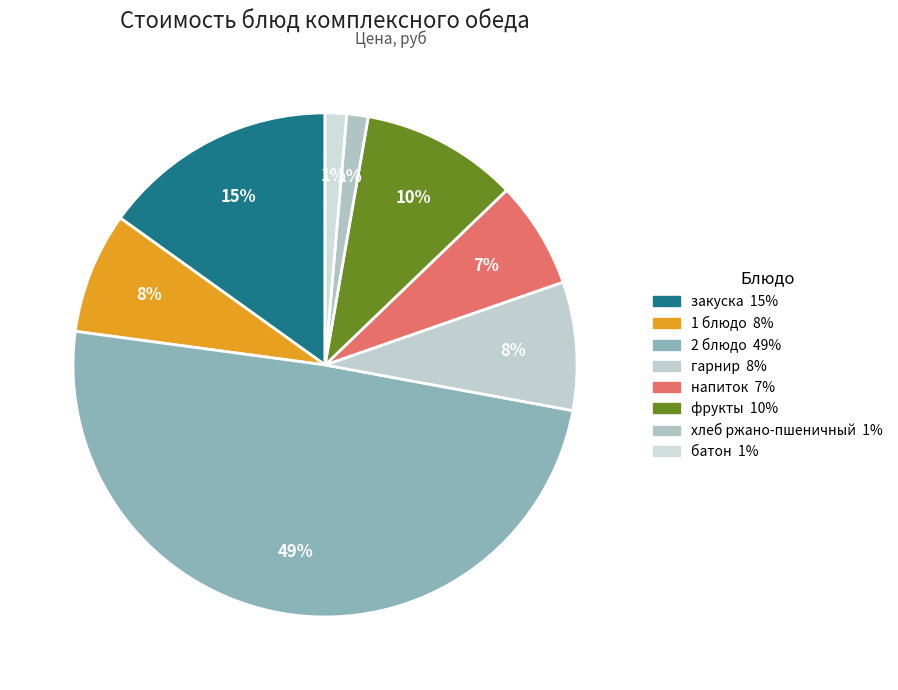

Rank the categories by value from lowest to highest.

хлеб ржано-пшеничный, батон, напиток, 1 блюдо, гарнир, фрукты, закуска, 2 блюдо